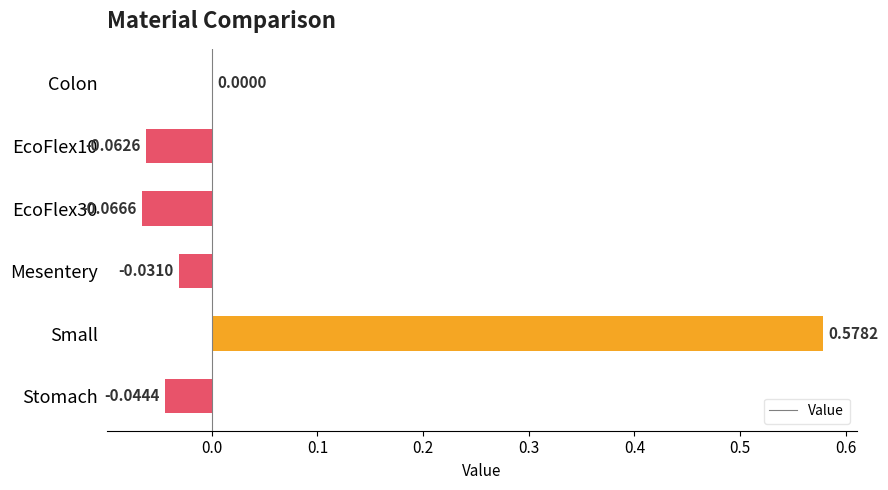

At which label is the value closest to 0?

Colon